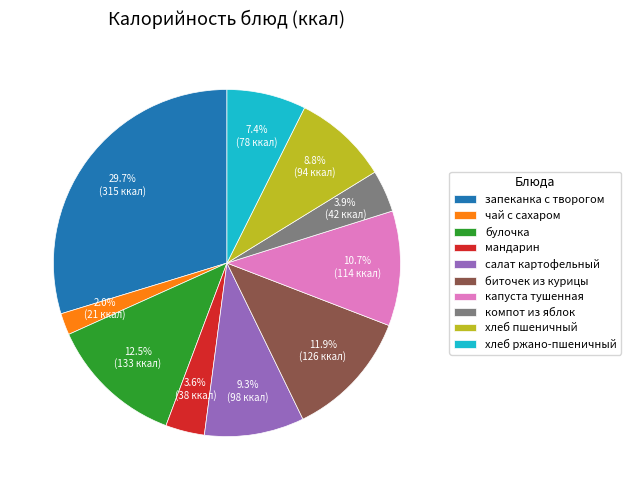

Between компот из яблок and биточек из курицы, which is larger?

биточек из курицы